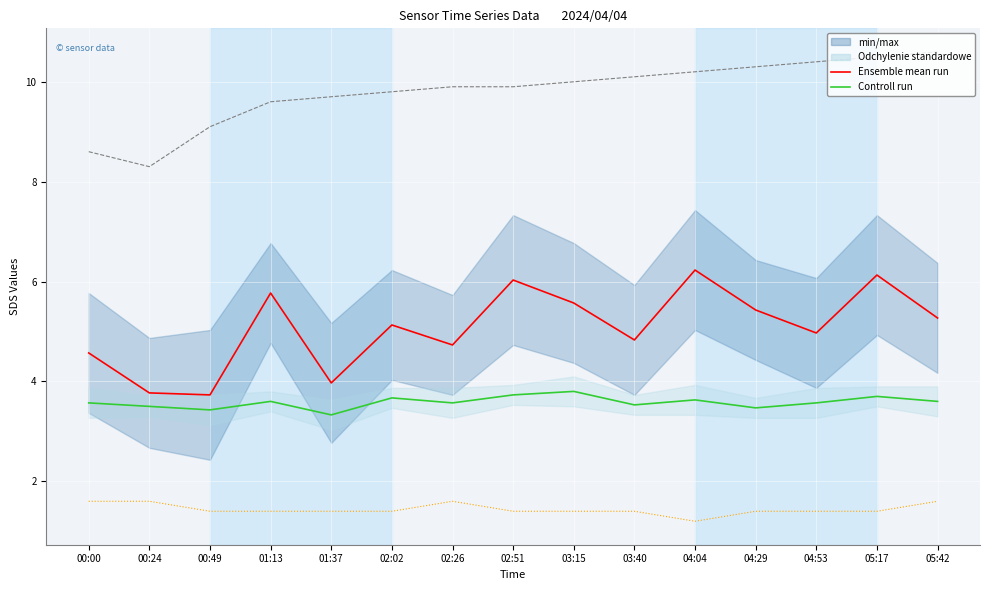

Is this an area chart (filled region under the line)?

No